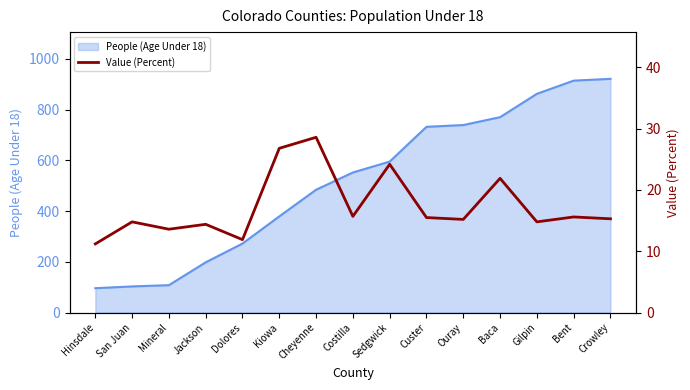

Reading left to right, extract all data points from this chart.

Hinsdale=11.2	San Juan=14.8	Mineral=13.6	Jackson=14.4	Dolores=11.9	Kiowa=26.8	Cheyenne=28.6	Costilla=15.7	Sedgwick=24.2	Custer=15.5	Ouray=15.2	Baca=21.9	Gilpin=14.8	Bent=15.6	Crowley=15.3